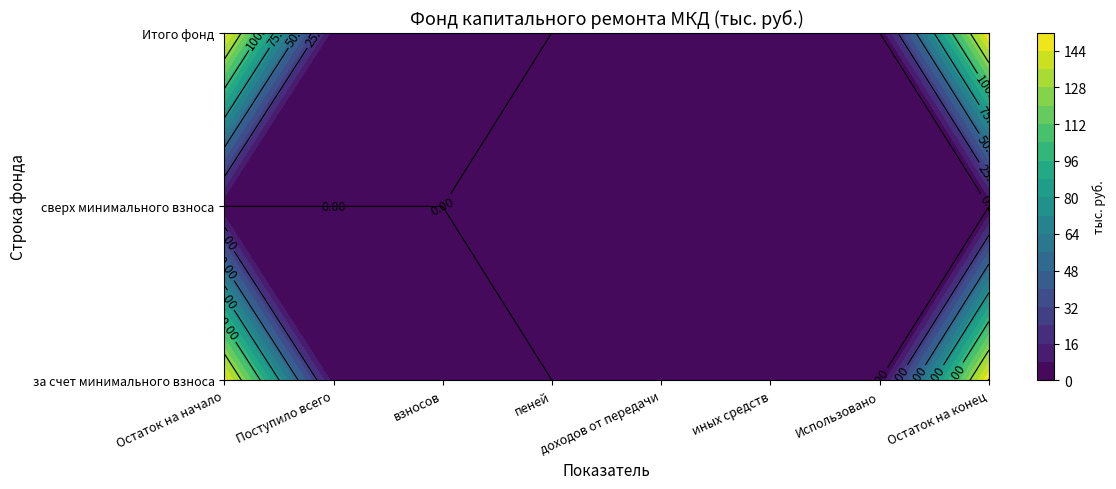

Is the value of за счет минимального взноса at пеней greater than the value of Итого фонд at доходов от передачи?

No